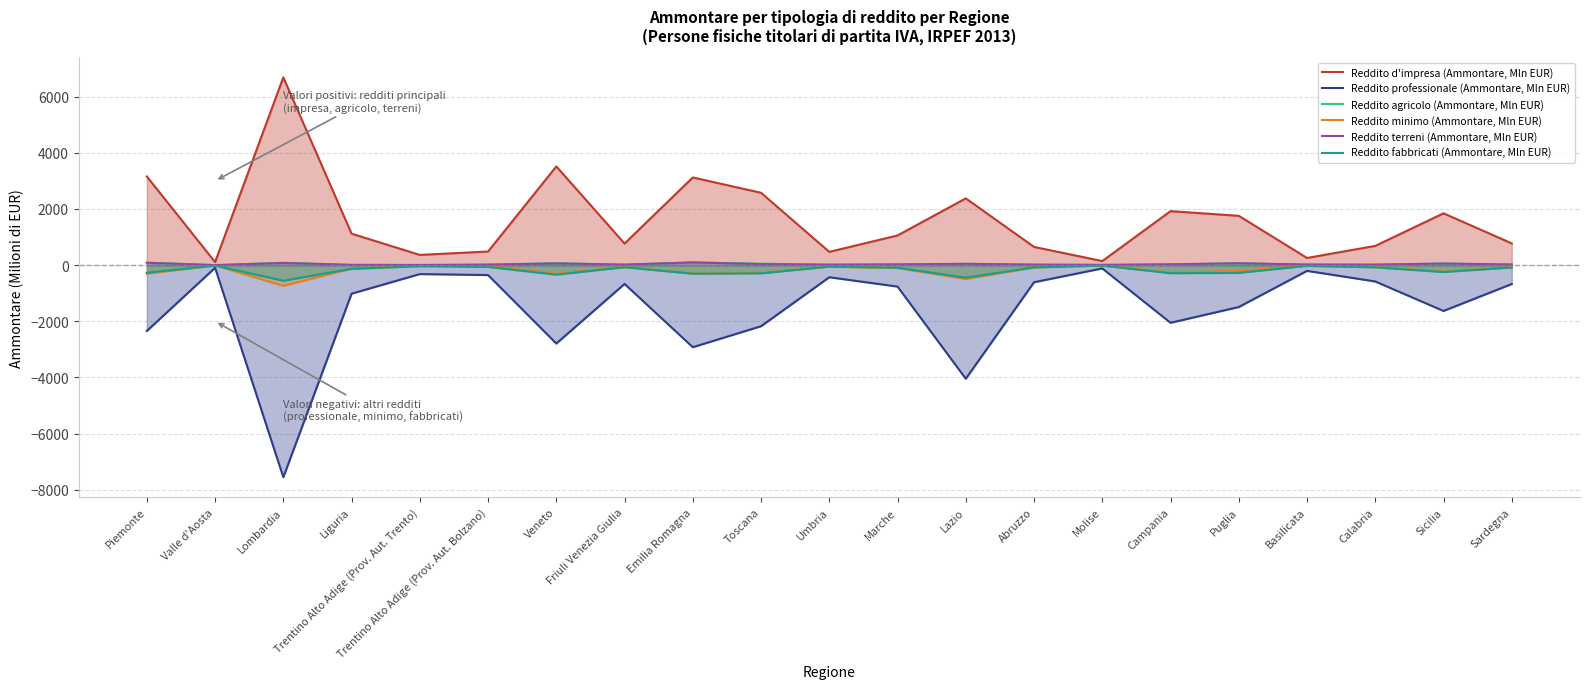

What is the value of the Reddito d'impresa (Ammontare, Mln EUR) point at the 8th from the left?

769.3